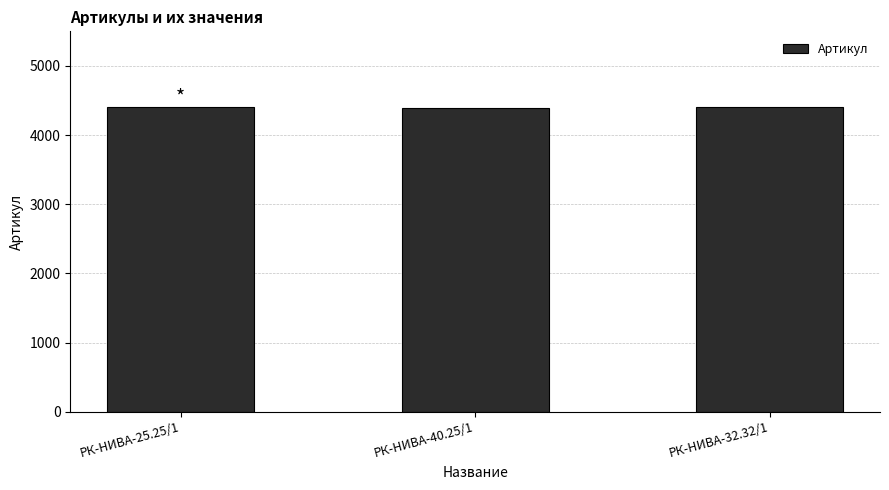

What is the sum of the values at РК-НИВА-40.25/1 and РК-НИВА-25.25/1?

8798